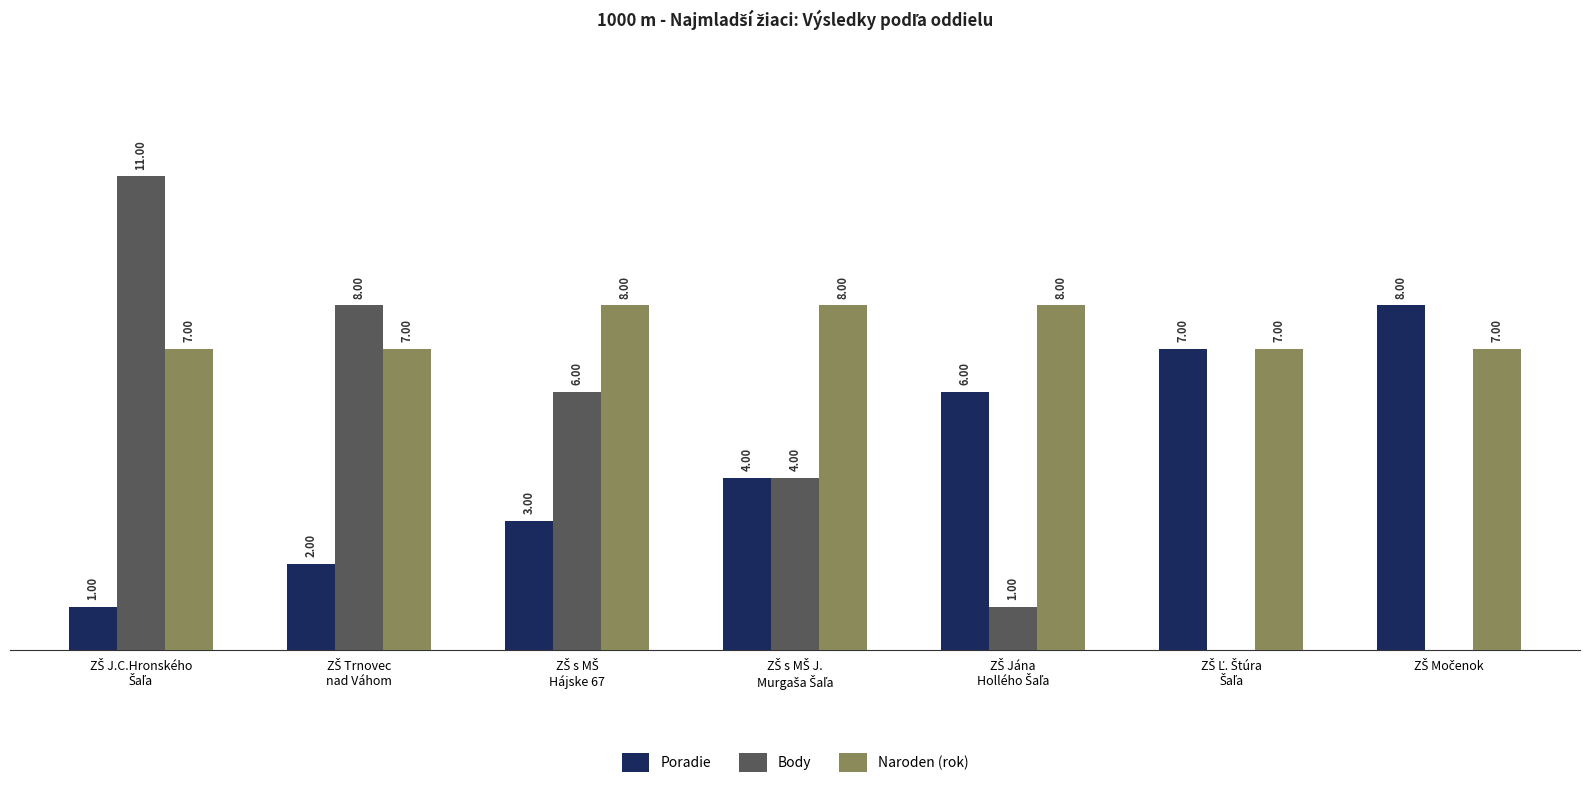

What is the sum of all Naroden (rok) values?

52